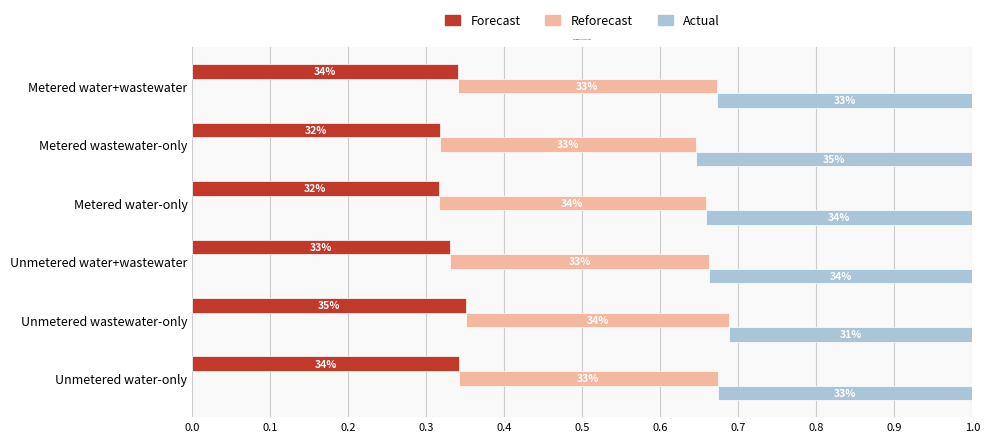

How many data points does each series have?

6